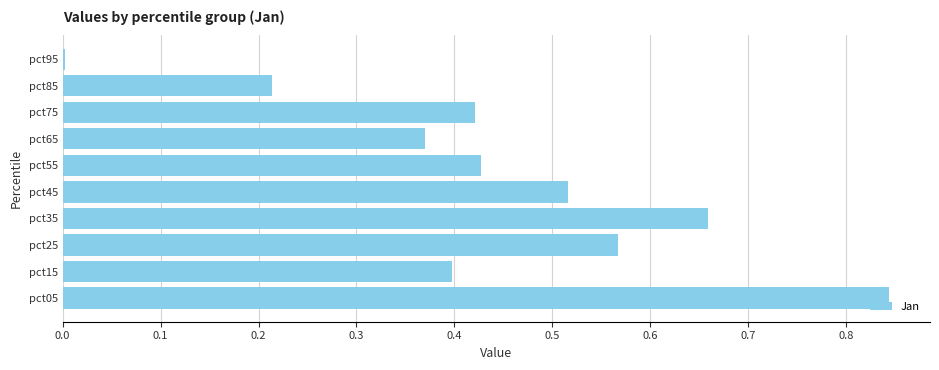

How many series are shown in this chart?

1